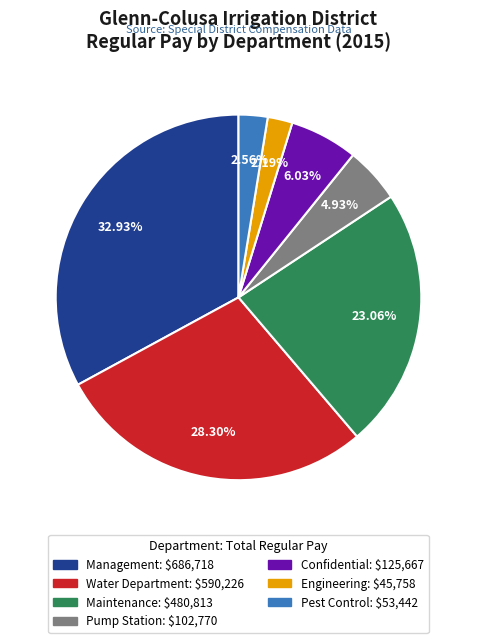

Does Engineering: $45,758 account for over 50% of the chart?

No